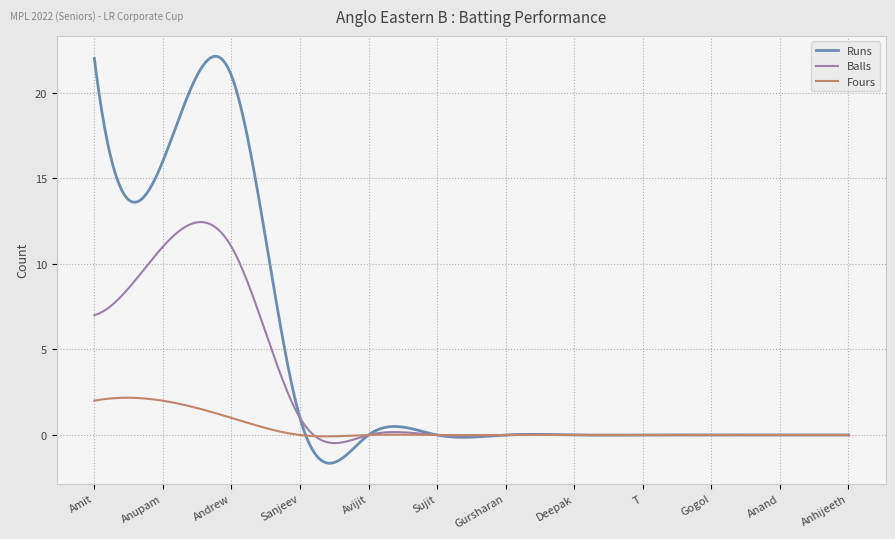

List the series in order of their peak value, lowest first.

Fours, Balls, Runs